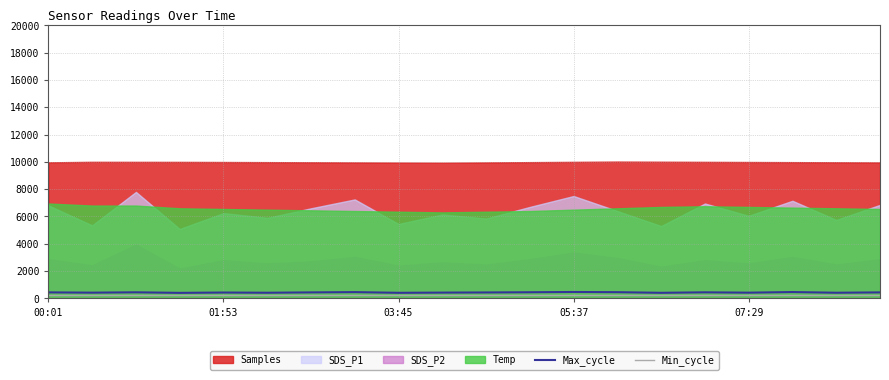

Where does the Max_cycle series first go above 440?

00:01